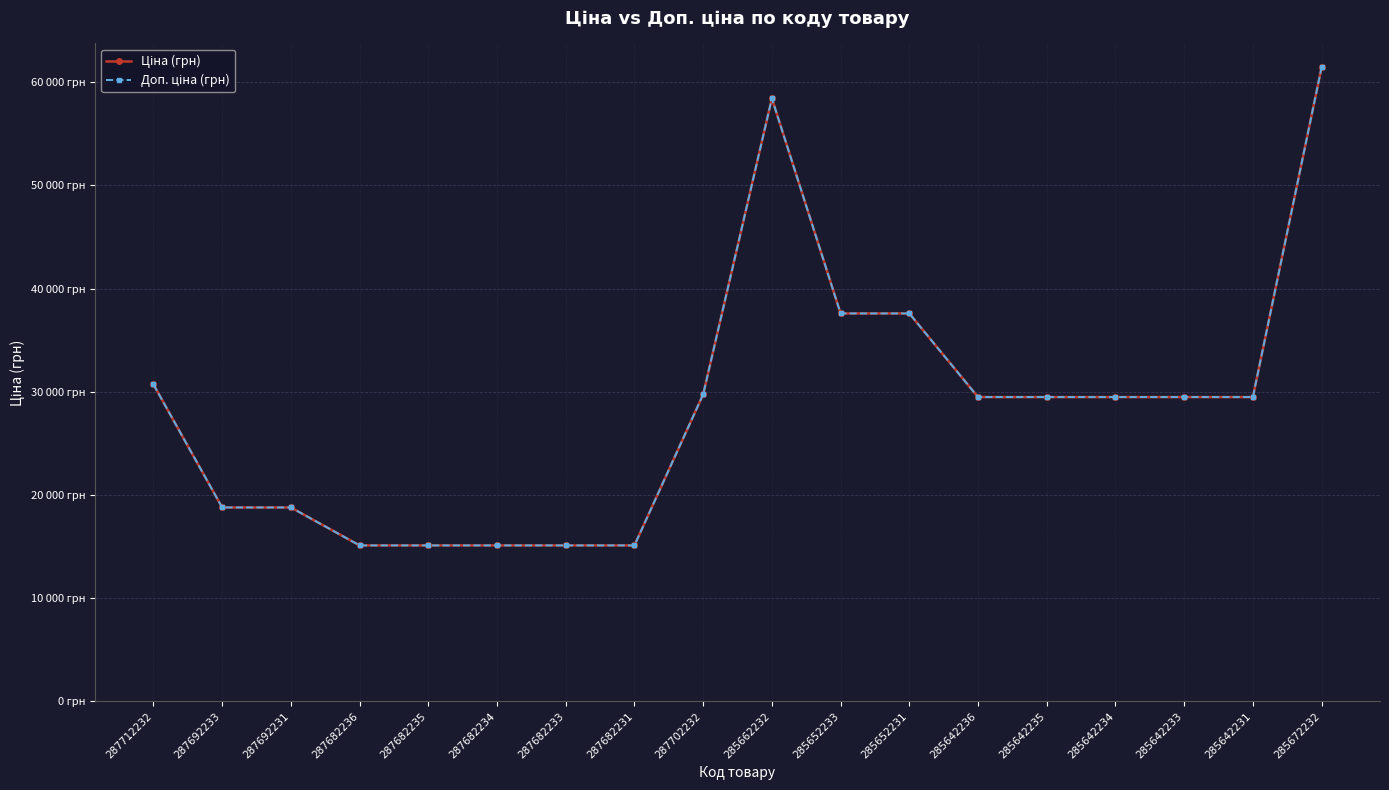

The Доп. ціна (грн) series shows 6503.1 at 287692233. True or false?

False